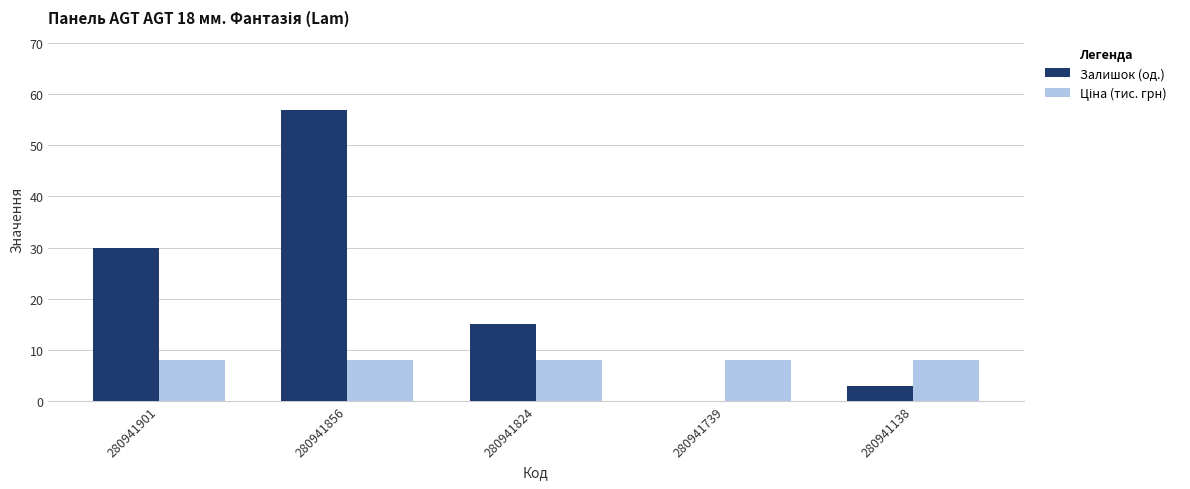

Between 280941856 and 280941138, which series saw the biggest shift?

Залишок (од.)